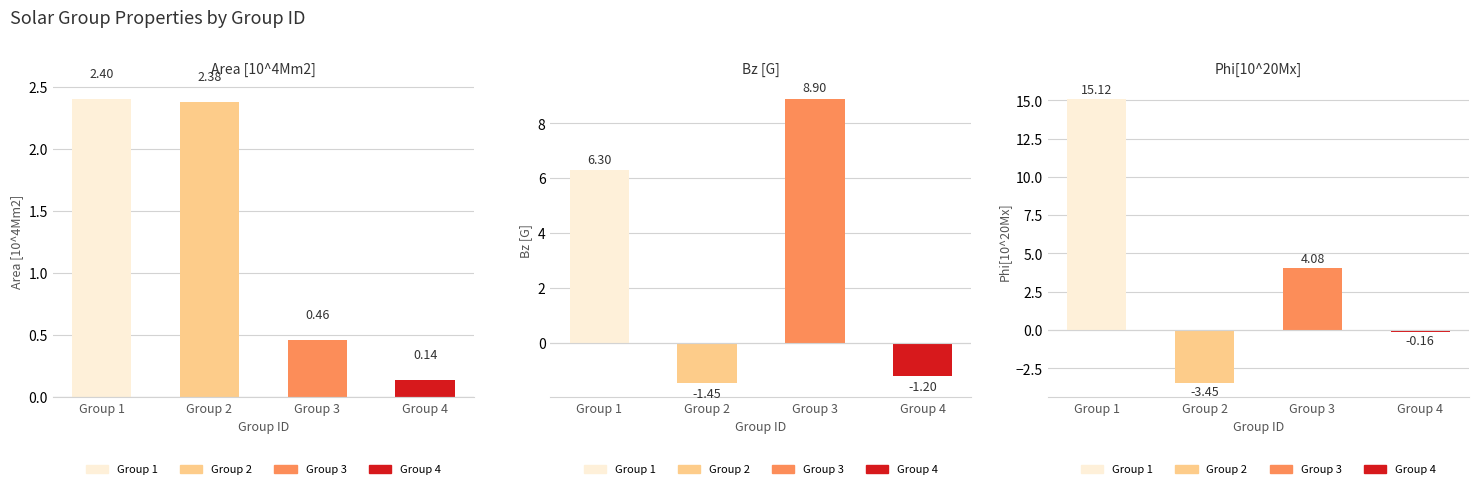

What is the difference between the highest and lowest values at Group 3?

8.4